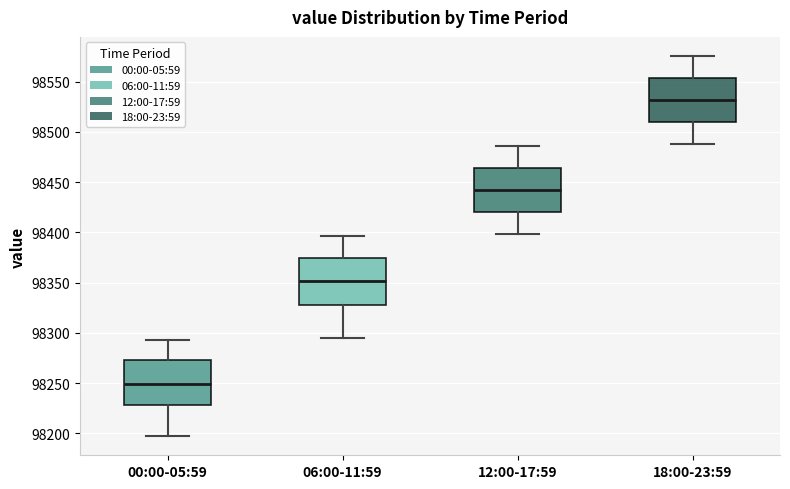

Reading left to right, transcribe this box plot: for each box, give where its median line is, the range the box spans, and where its two whiskers end, as read against the y-axis. The values are not printed on the chart, so give them approximately, as read against the axis.

00:00-05:59: median 98250, box 98230 to 98275, whiskers 98195 to 98295
06:00-11:59: median 98350, box 98325 to 98375, whiskers 98295 to 98395
12:00-17:59: median 98440, box 98420 to 98465, whiskers 98400 to 98485
18:00-23:59: median 98530, box 98510 to 98555, whiskers 98490 to 98575